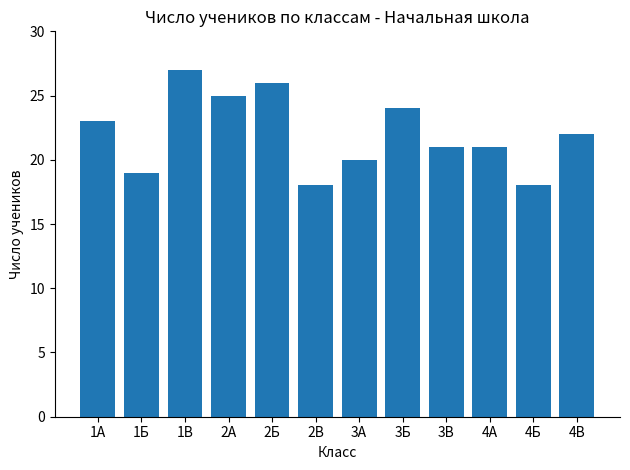

How many values are between 20 and 25?

7